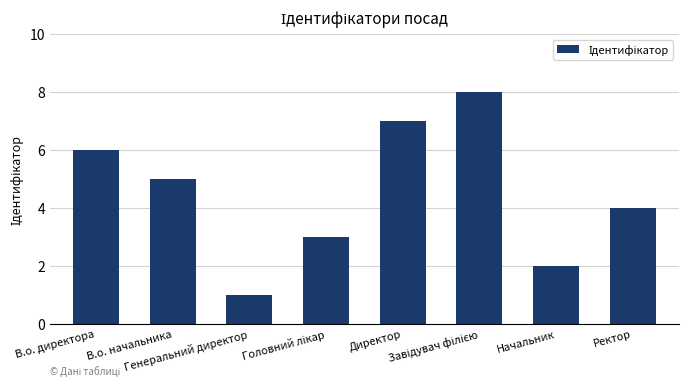

Is it true that the value at Начальник is 4?

False